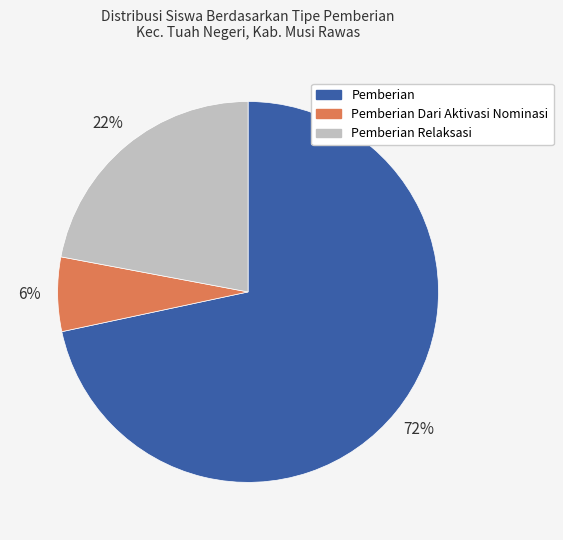

What is the largest slice in the pie chart?

Pemberian